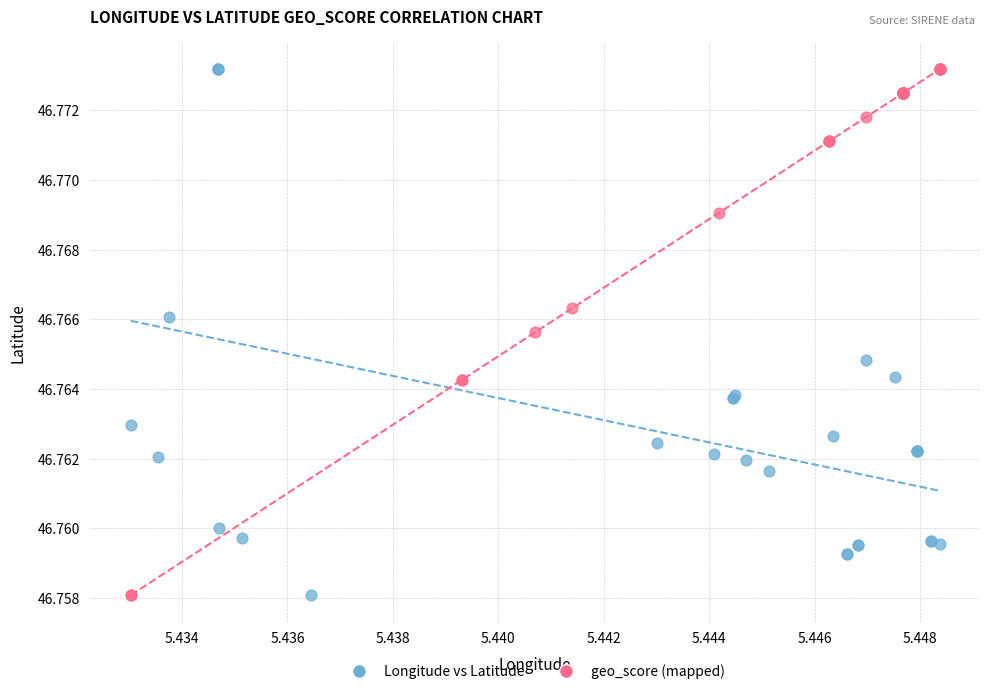

What are all the series names shown in the legend?

Longitude vs Latitude, geo_score (mapped)